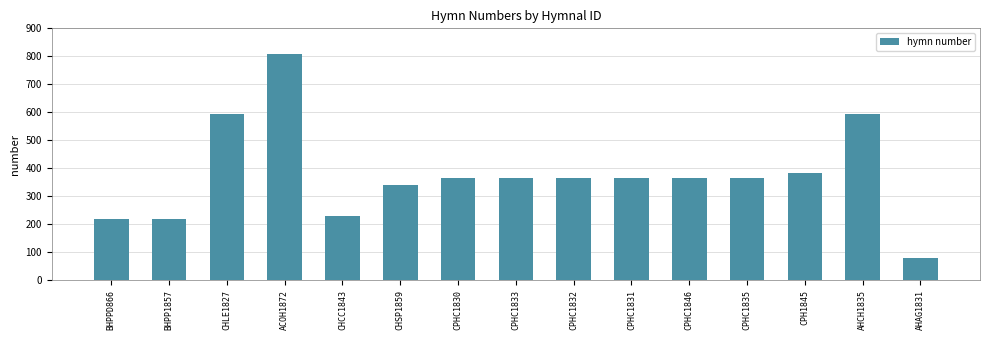

Which has a higher value, AHAG1831 or CPHC1832?

CPHC1832